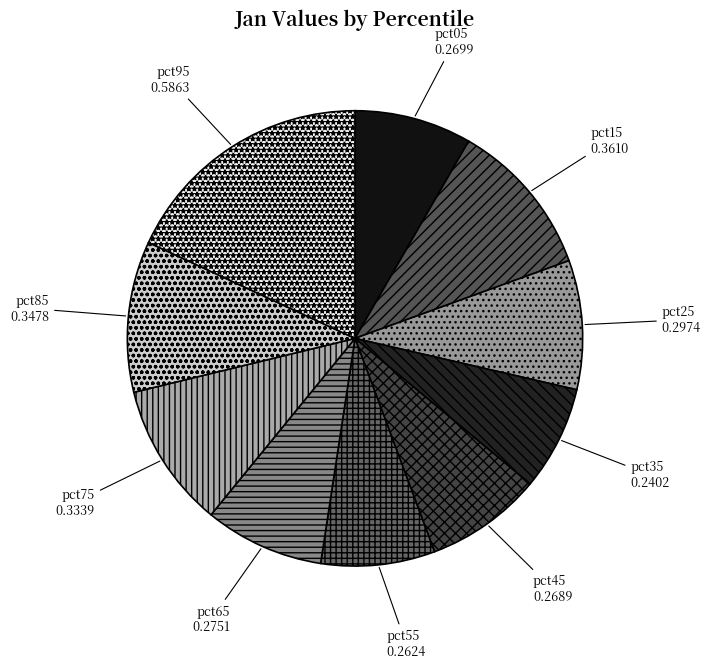

How many segments does this pie chart have?

10